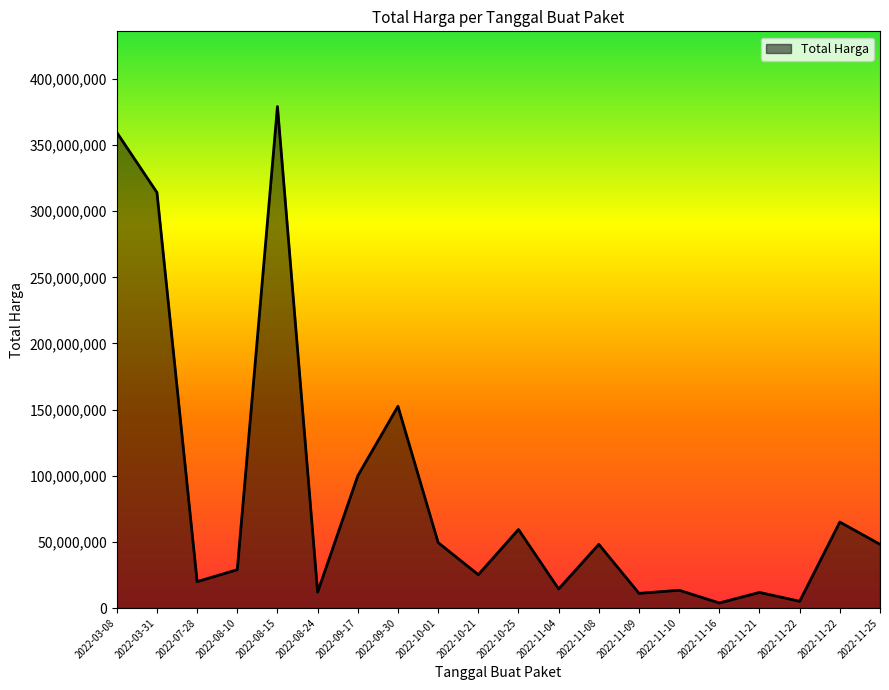

The value at 2022-07-28 is 19950000. True or false?

True